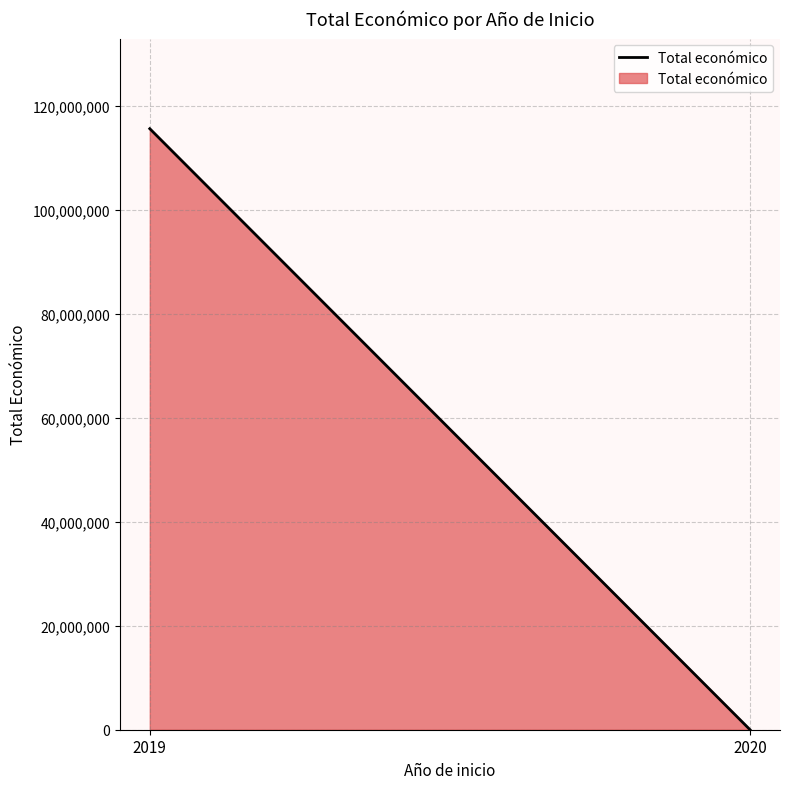

Read the value at 2019, to the nearest 10.

115551390